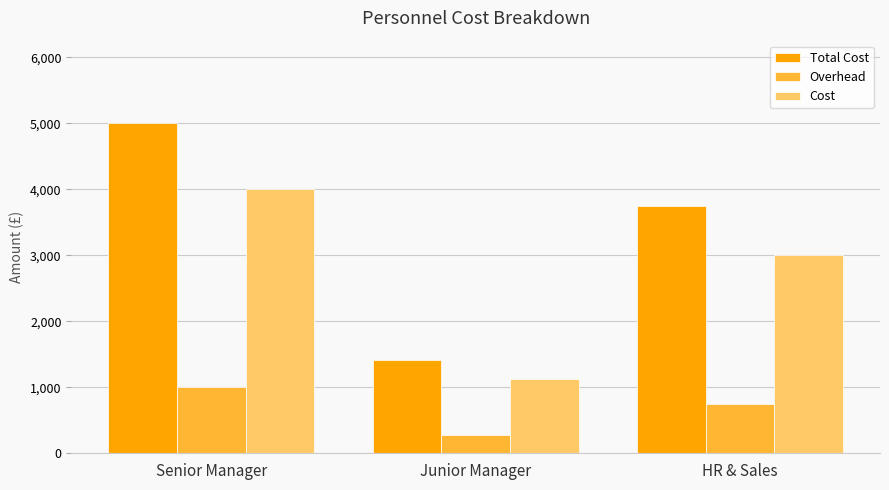

Is the value of Total Cost at Junior Manager greater than the value of Cost at Junior Manager?

Yes